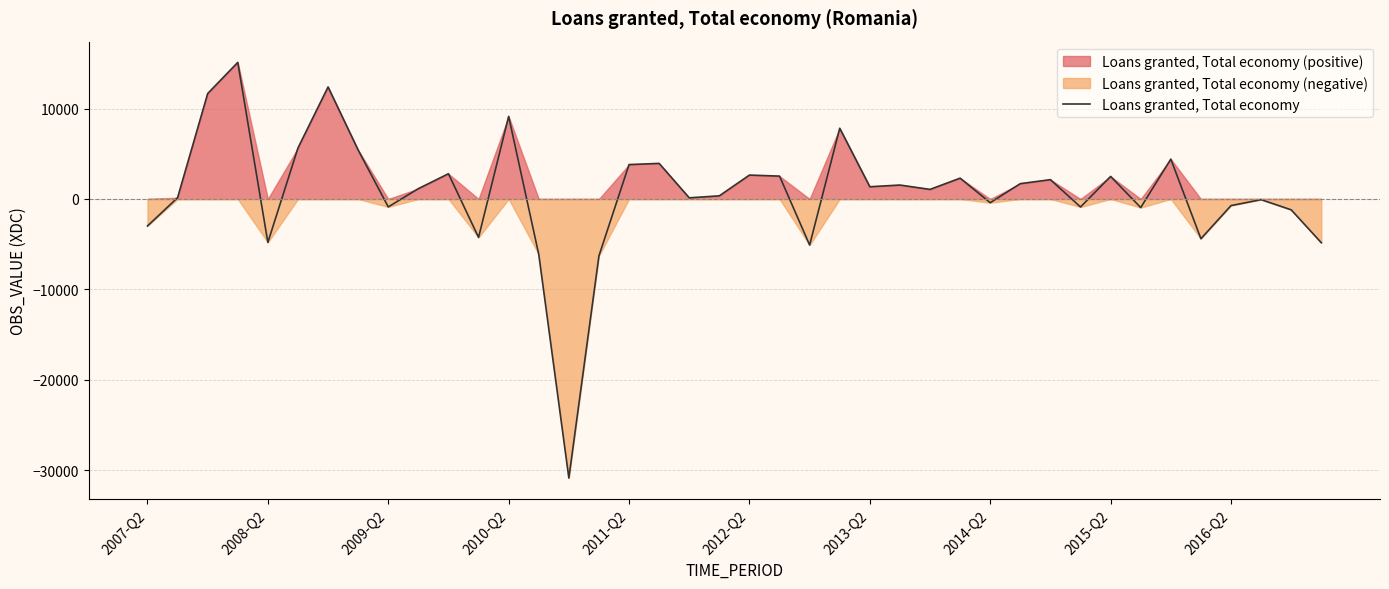

What is the minimum value shown in the chart?

-30867.1